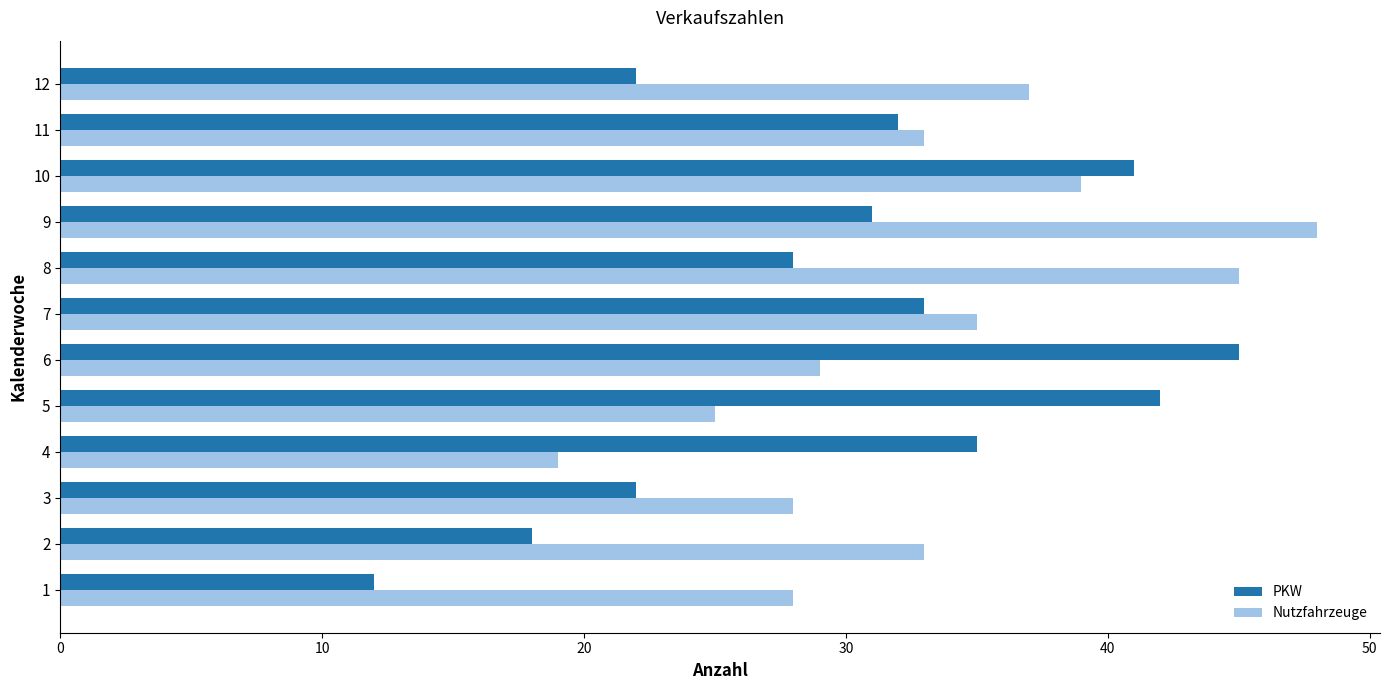

What is the approximate value of PKW at 7?

33